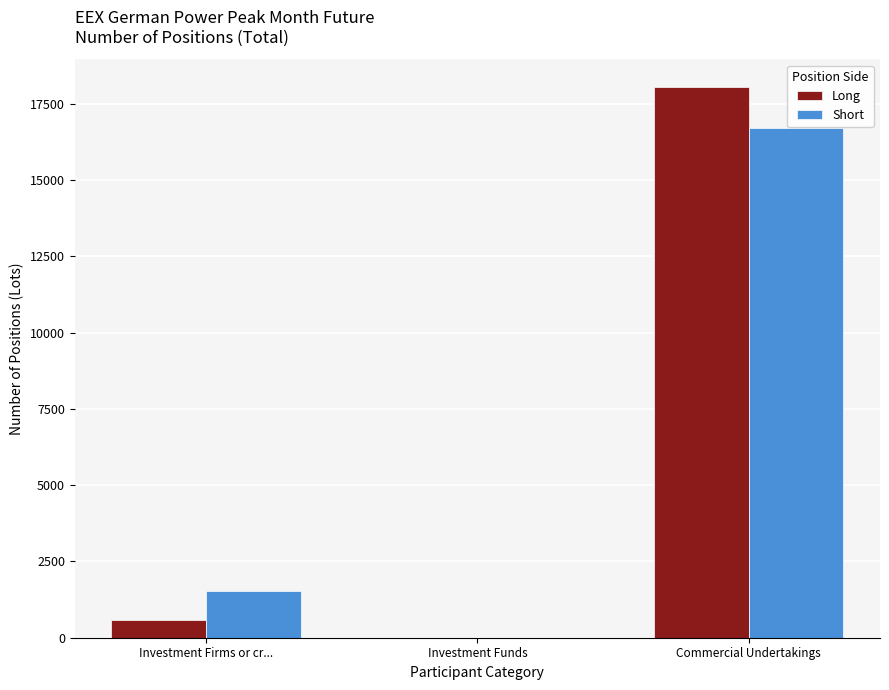

Reading right to left, list all the values displayed in this chart.

Long: 18062	0	567
Short: 16721	0	1526